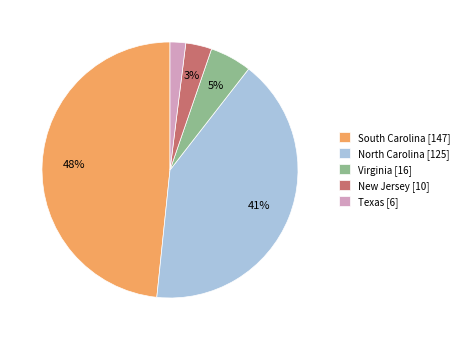

The Texas slice represents 2% of the pie. True or false?

True